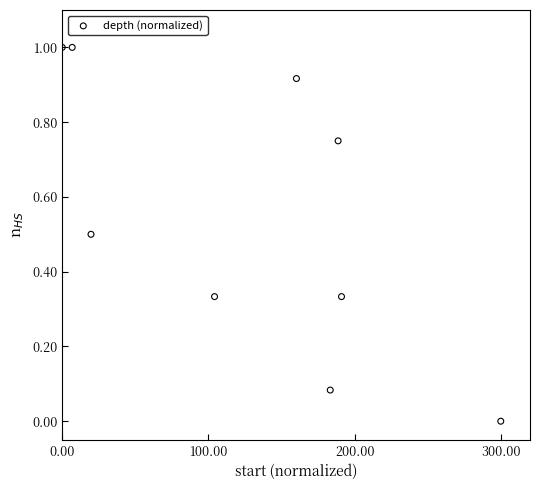

What is the range of Y values (max minus min)?

1.0